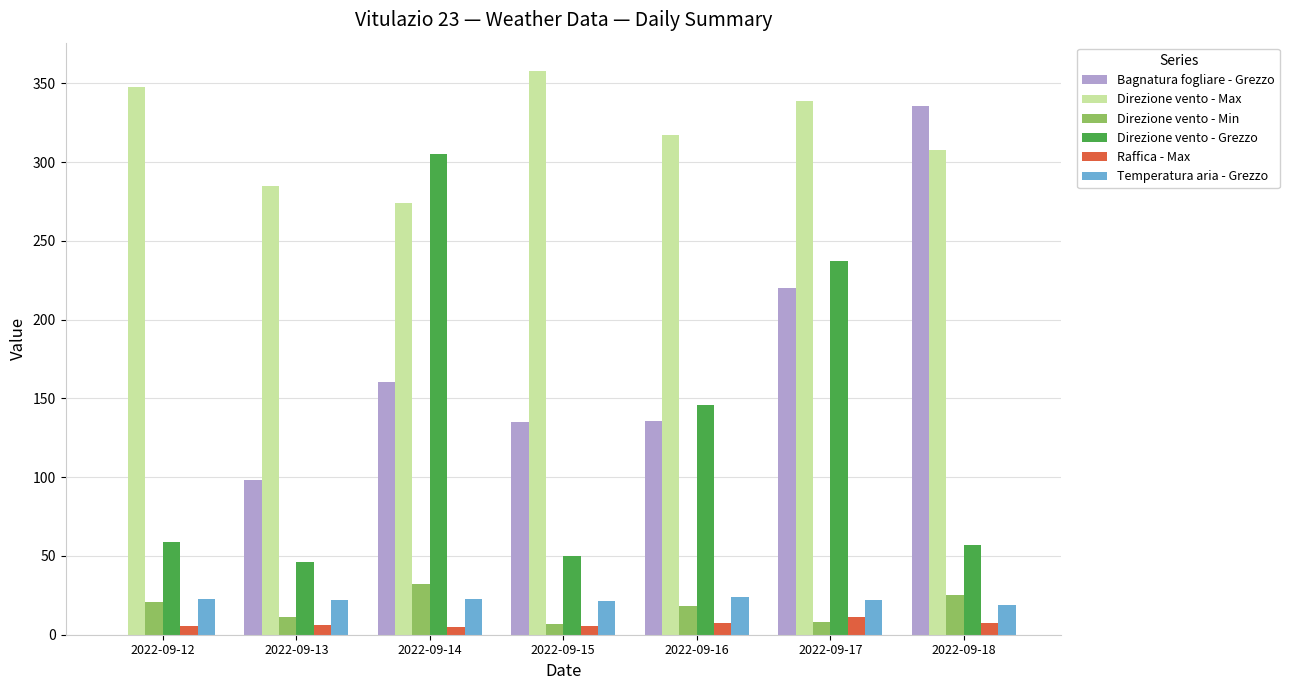

Is it true that Raffica - Max equals 5.6 at 2022-09-12?

True